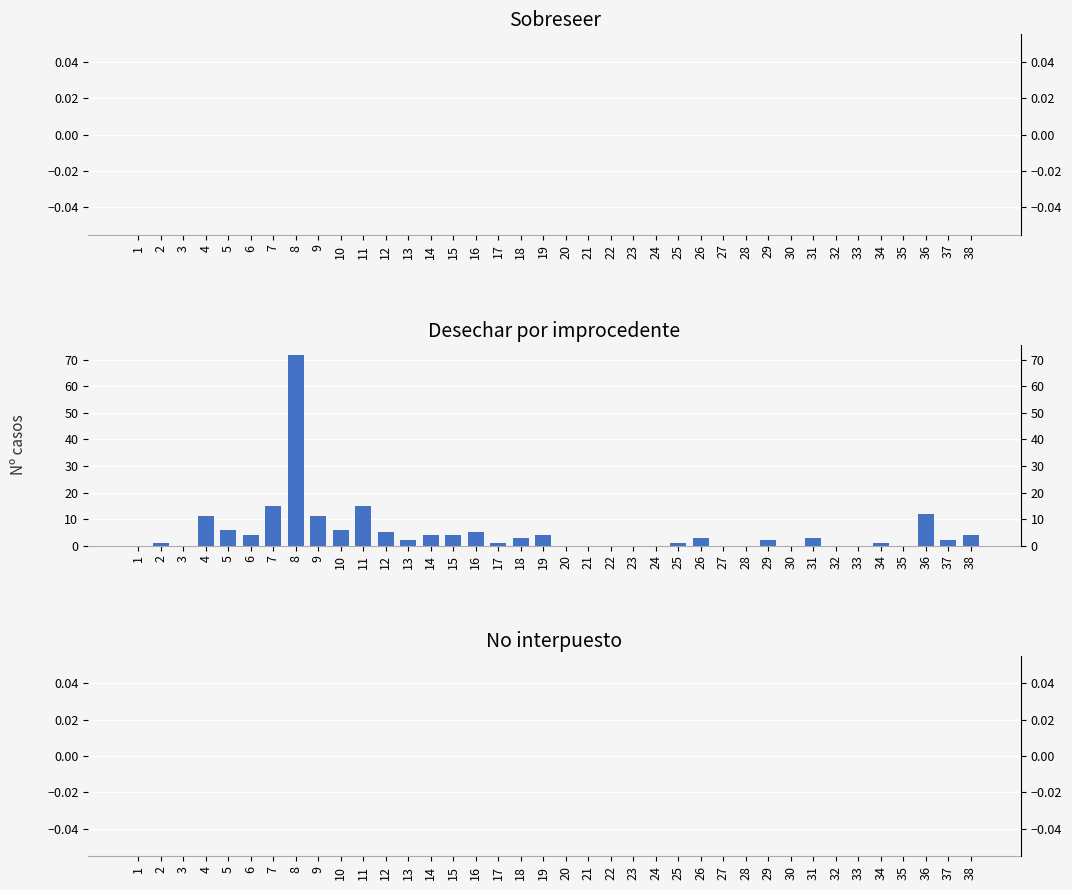

Which category has the highest value in the No interpuesto series?

1